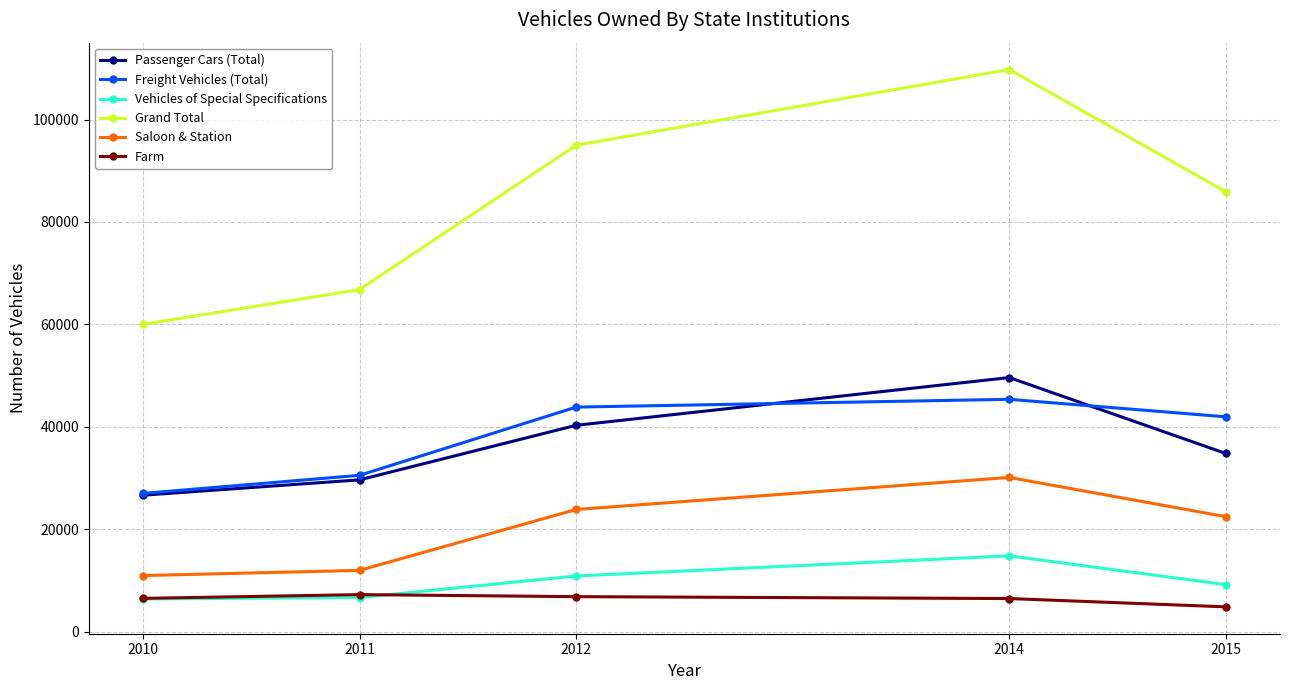

What is the value of the Freight Vehicles (Total) point at the 3rd from the left?

43844